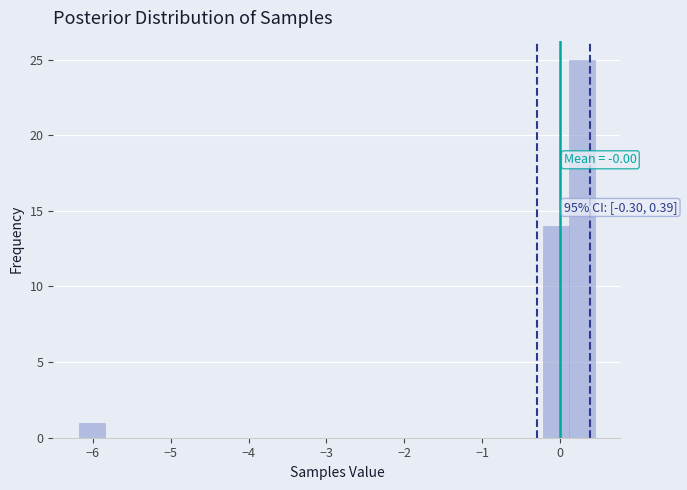

Around what value on the x-axis is the tallest bar? Give the approximate position of its centre, as read against the axis.

0.3